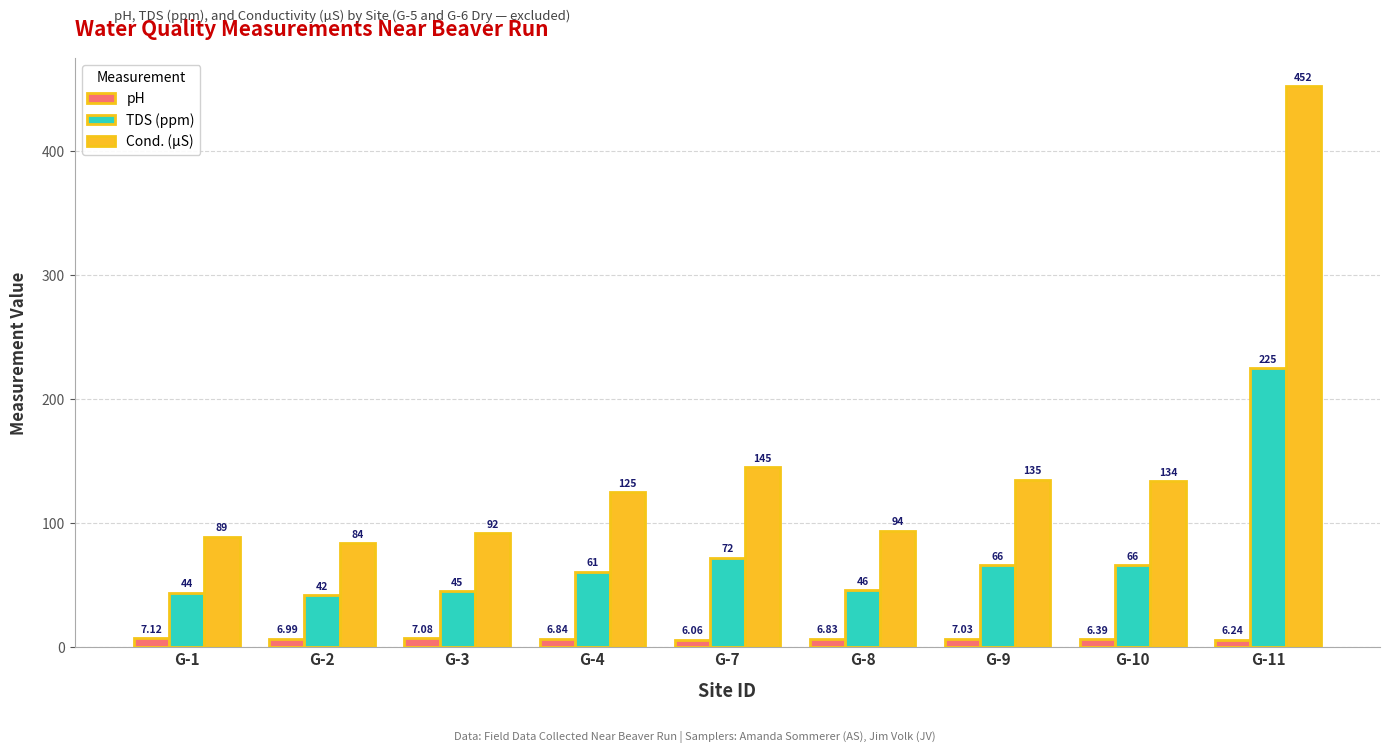

Which series has the largest total across all categories?

Cond. (µS)